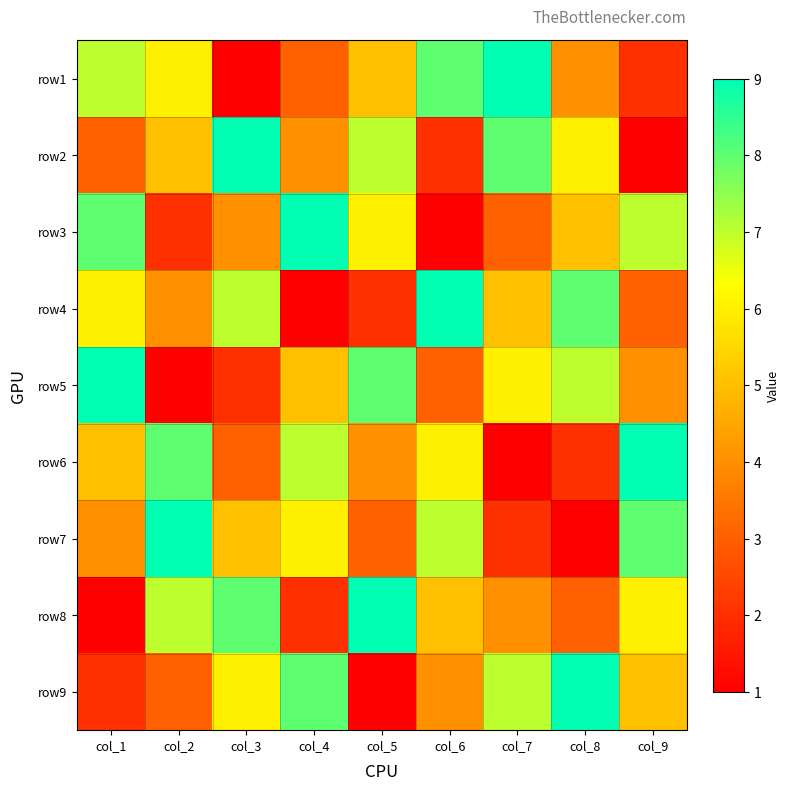

What is the difference between the highest and lowest values at col_2?

8